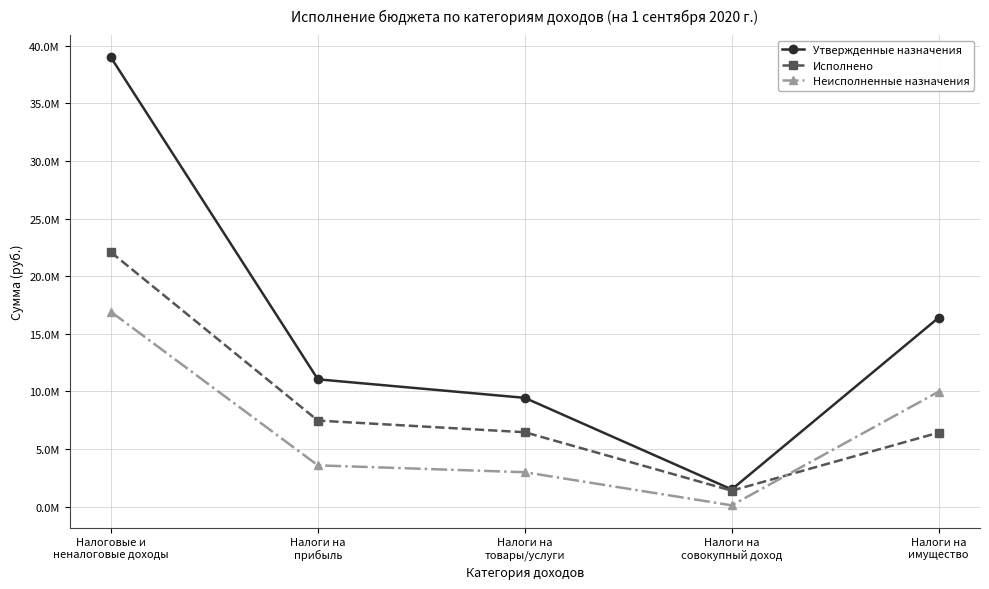

Is it true that Утвержденные назначения equals 9441500.0 at Налоги на
товары/услуги?

True